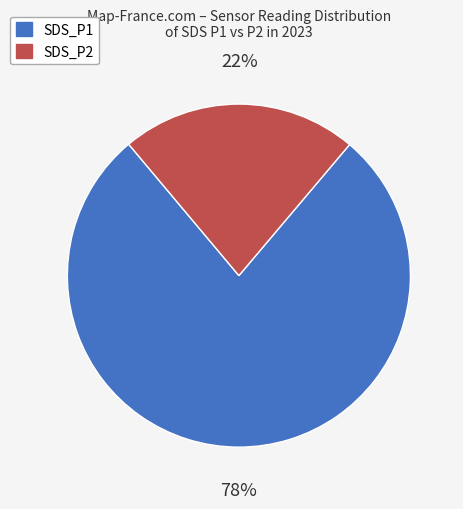

Which category has the biggest portion of the pie?

SDS_P1